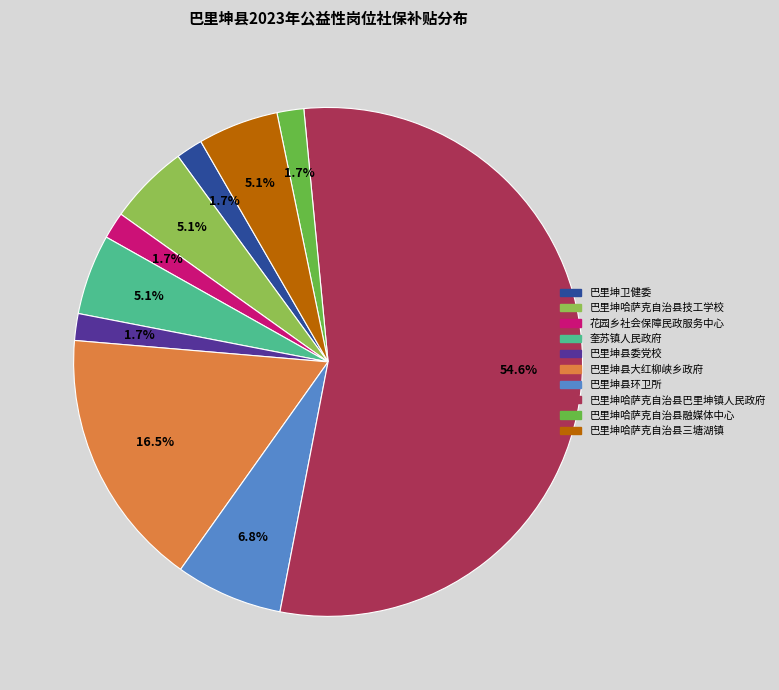

How many segments does this pie chart have?

10